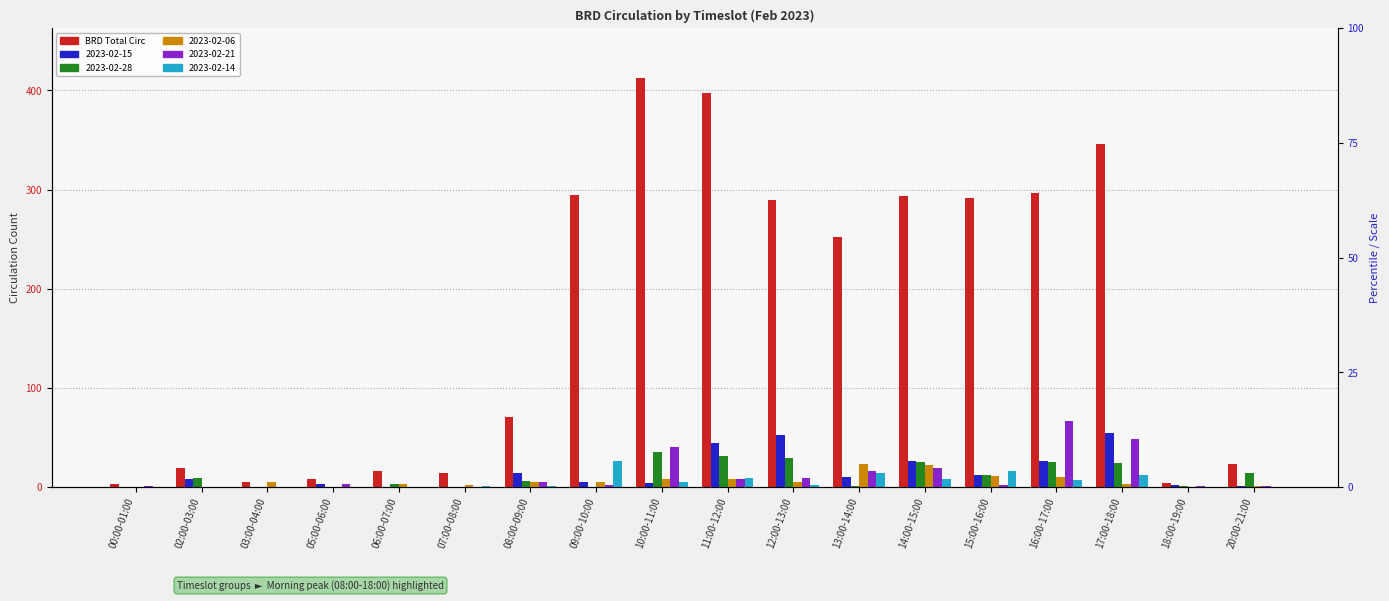

At which label is the value closest to 208?

13:00-14:00